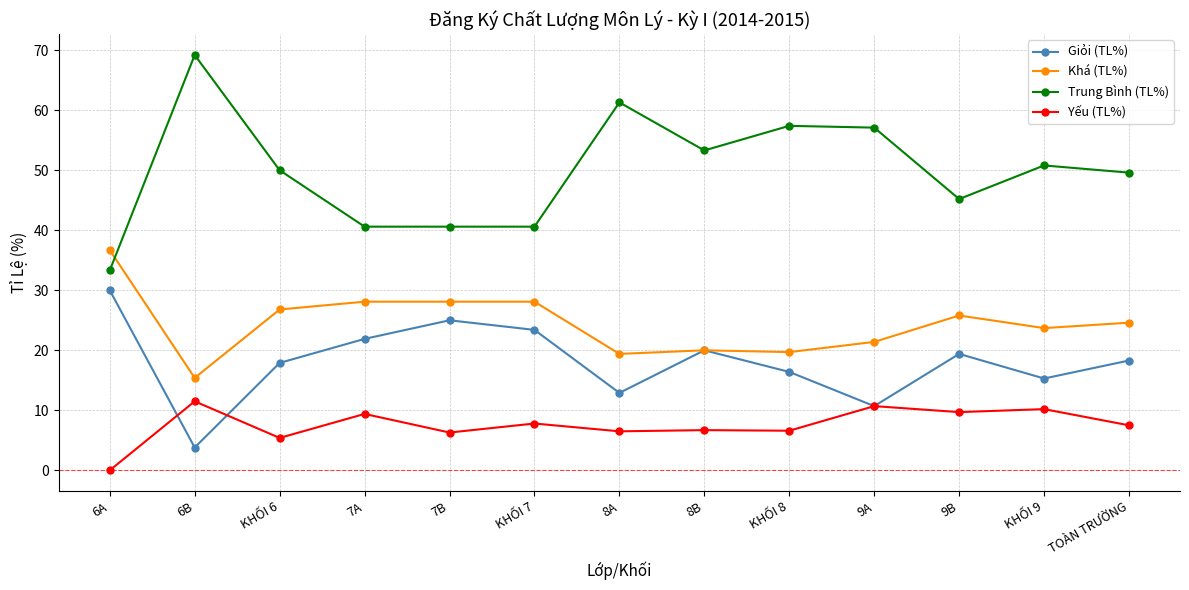

What is the label of the 4th point from the right?

9A